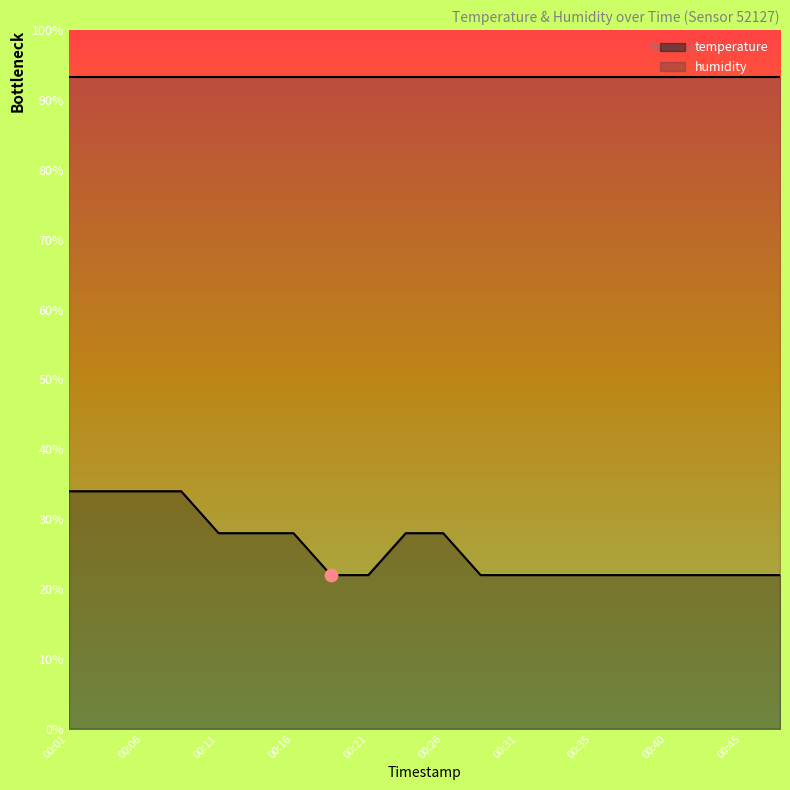

What is the ratio of the value at 00:14 to the value at 00:16?

1.0